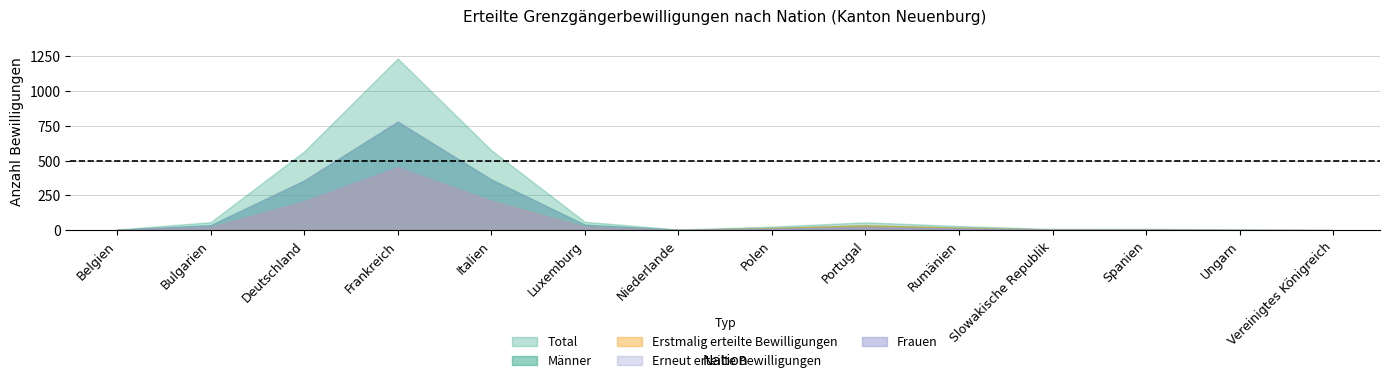

True or false: Total and Frauen cross at least once.

False